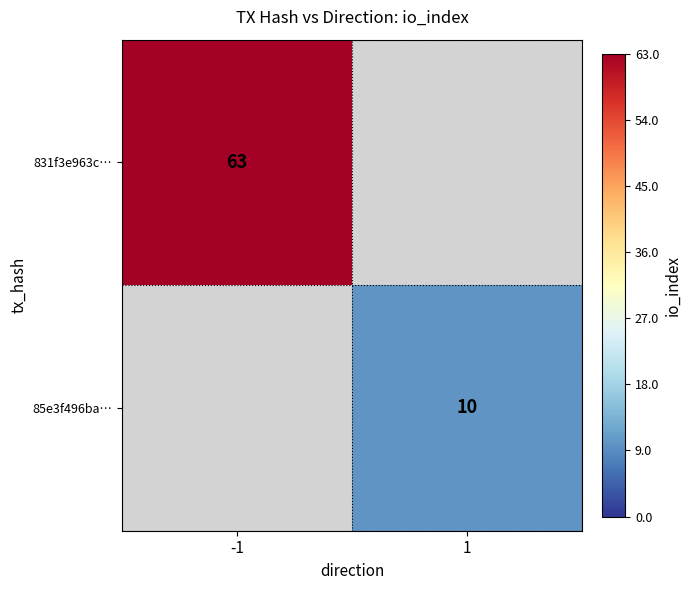

At how many categories does at least one series exceed 32?

1